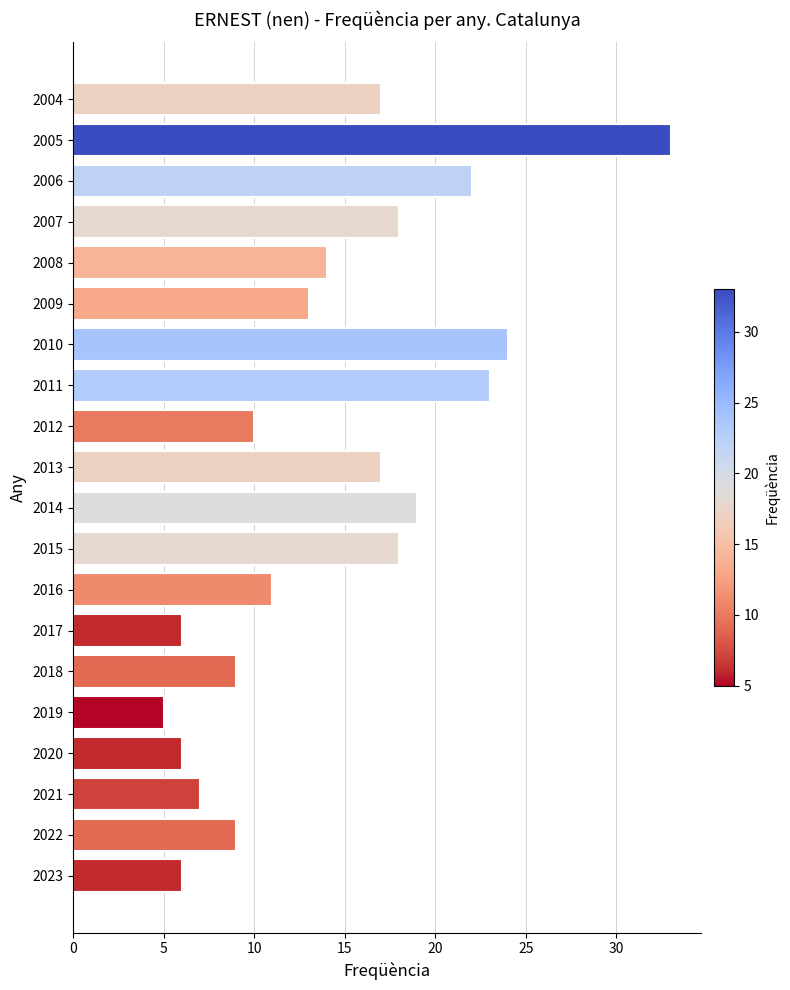

Is it true that the value at 2015 is 11?

False